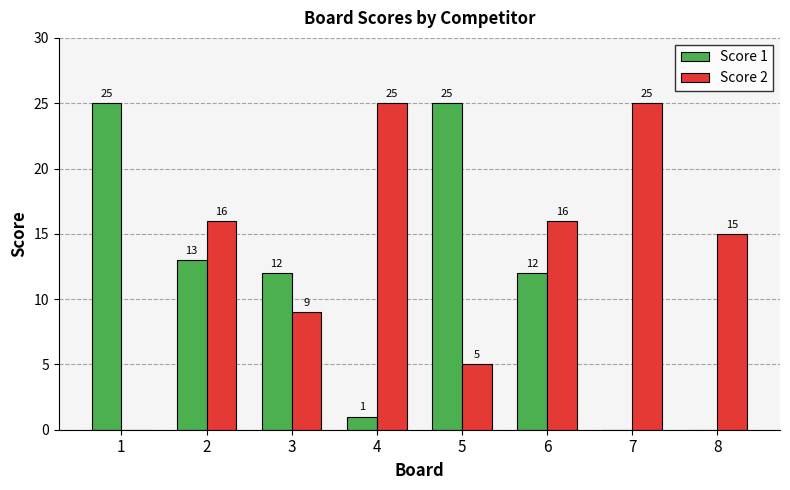

Which series has the largest total across all categories?

Score 2